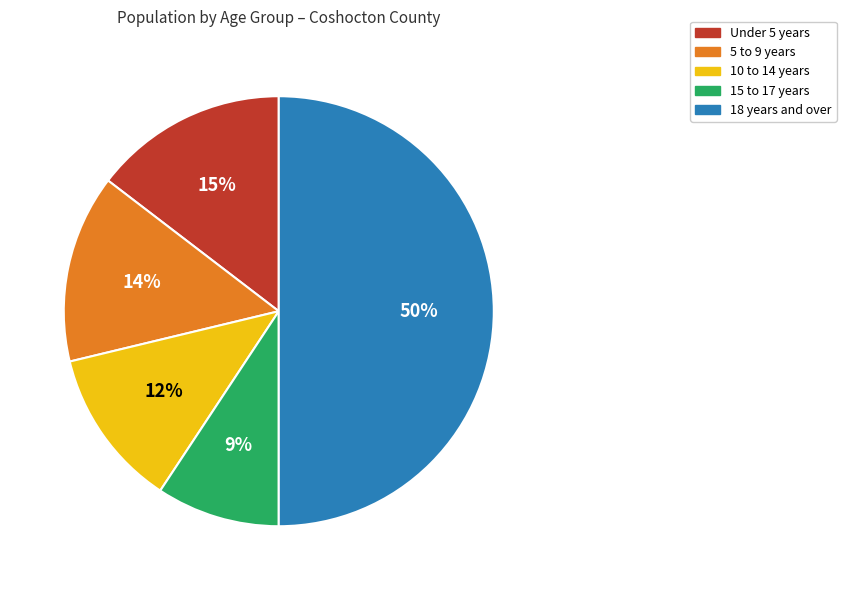

To the nearest percent, what portion does 18 years and over represent?

50%